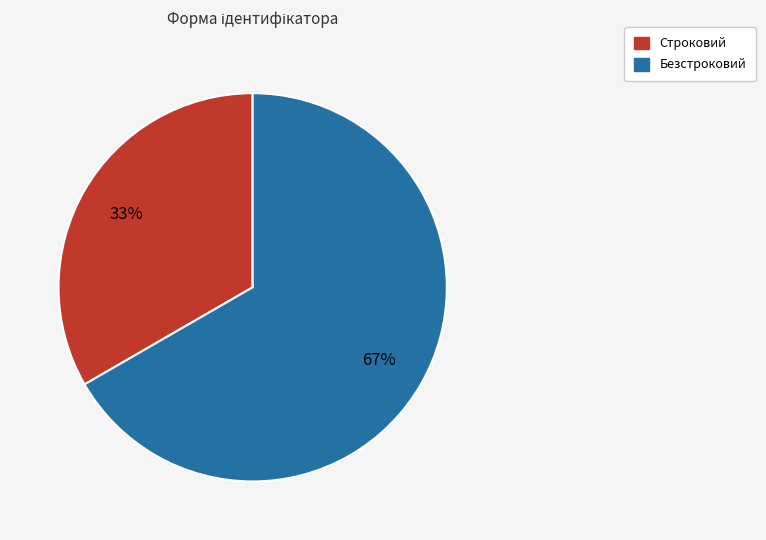

Approximately how many times larger is the value at Безстроковий compared to Строковий?

2.0